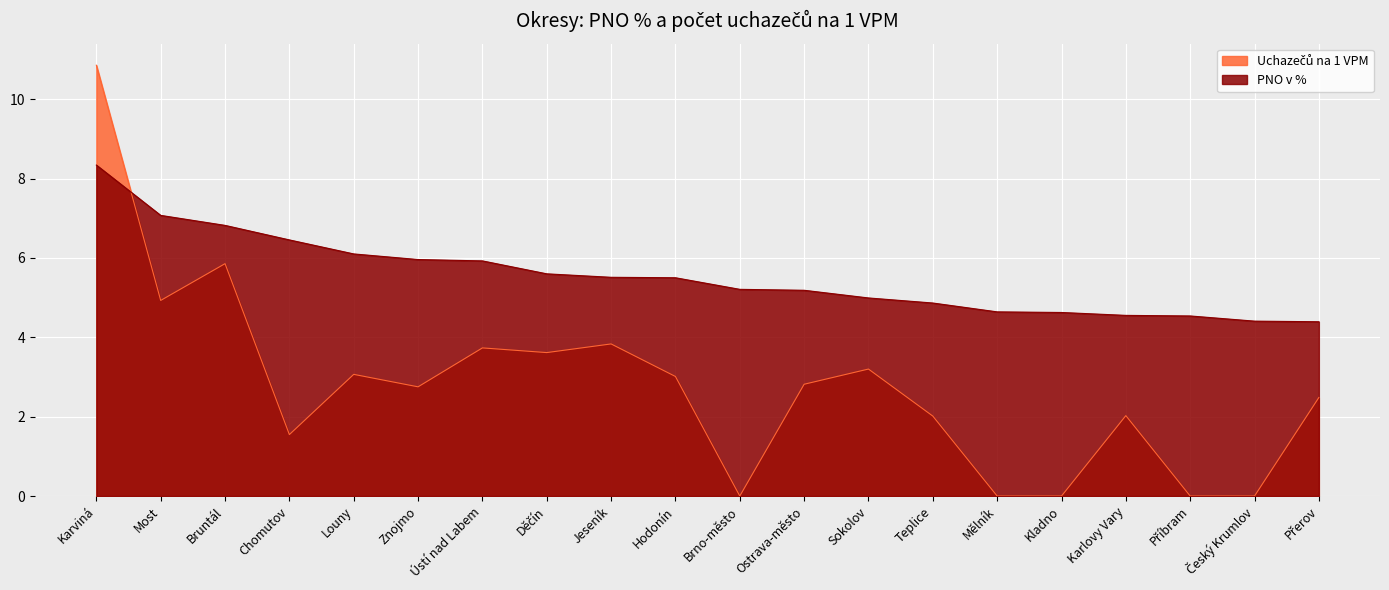

How many lines are shown in the chart?

2